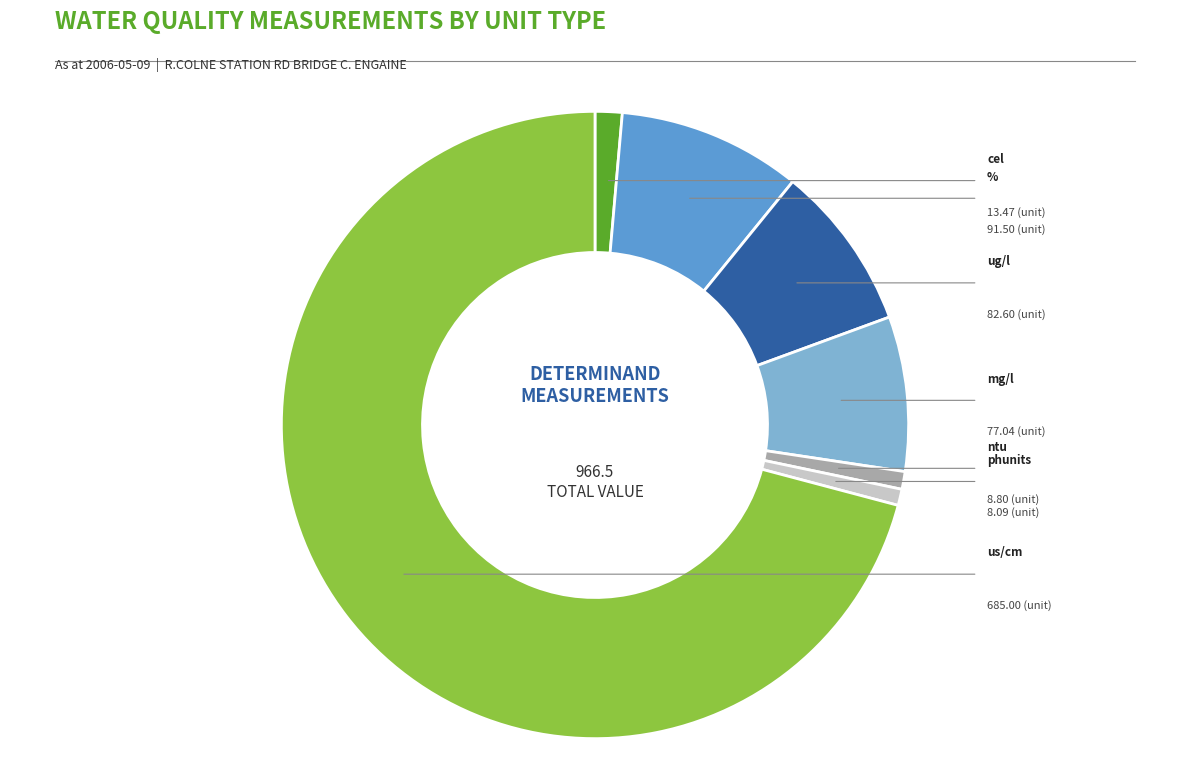

Is there any slice that represents more than half of the pie?

Yes